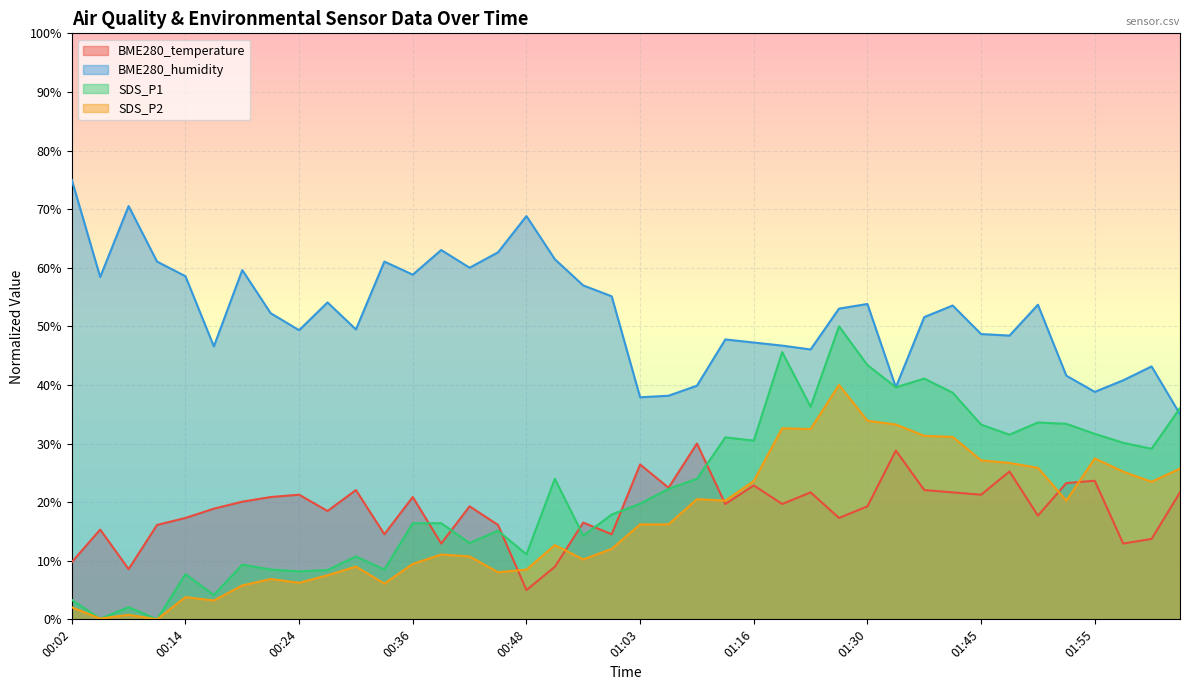

How many lines are shown in the chart?

4